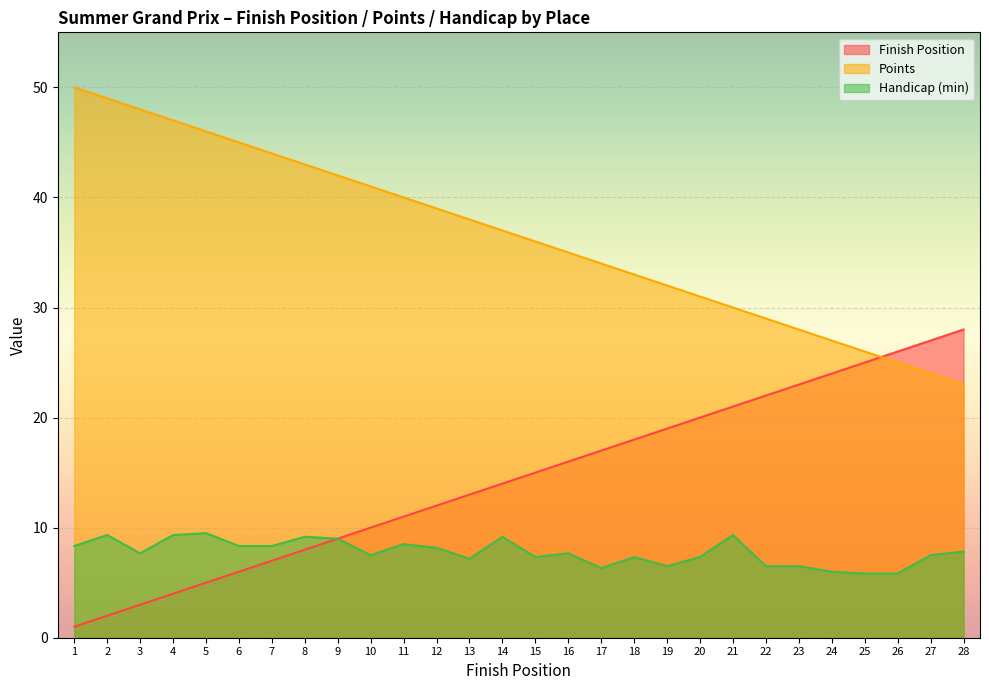

Reading right to left, what are all the values shown in this chart?

Finish Position: 28.0	27.0	26.0	25.0	24.0	23.0	22.0	21.0	20.0	19.0	18.0	17.0	16.0	15.0	14.0	13.0	12.0	11.0	10.0	9.0	8.0	7.0	6.0	5.0	4.0	3.0	2.0	1.0
Points: 23.0	24.0	25.0	26.0	27.0	28.0	29.0	30.0	31.0	32.0	33.0	34.0	35.0	36.0	37.0	38.0	39.0	40.0	41.0	42.0	43.0	44.0	45.0	46.0	47.0	48.0	49.0	50.0
Handicap (min): 7.8	7.5	5.8	5.8	6.0	6.5	6.5	9.3	7.3	6.5	7.3	6.3	7.7	7.3	9.2	7.2	8.2	8.5	7.5	9.0	9.2	8.3	8.3	9.5	9.3	7.7	9.3	8.3